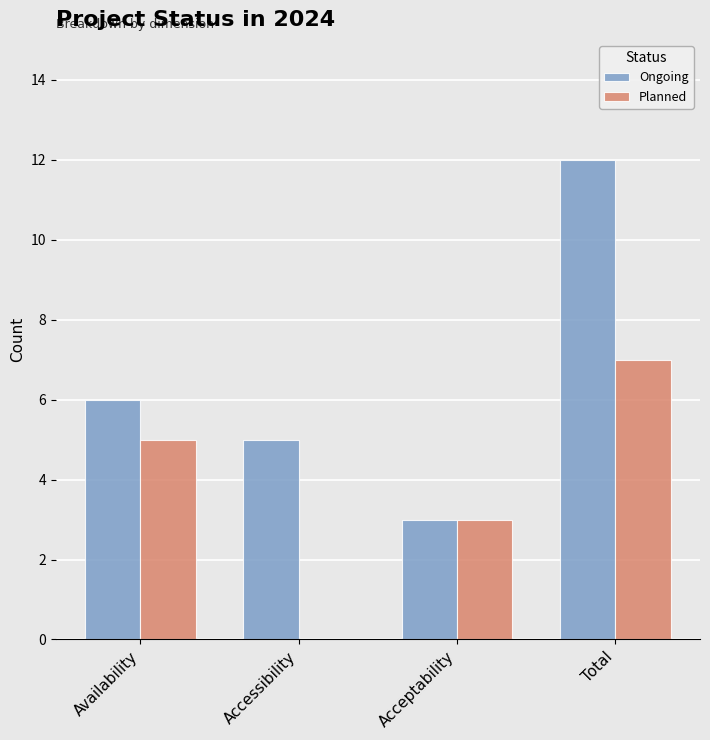

What is the sum of the Planned values at Total and Availability?

12